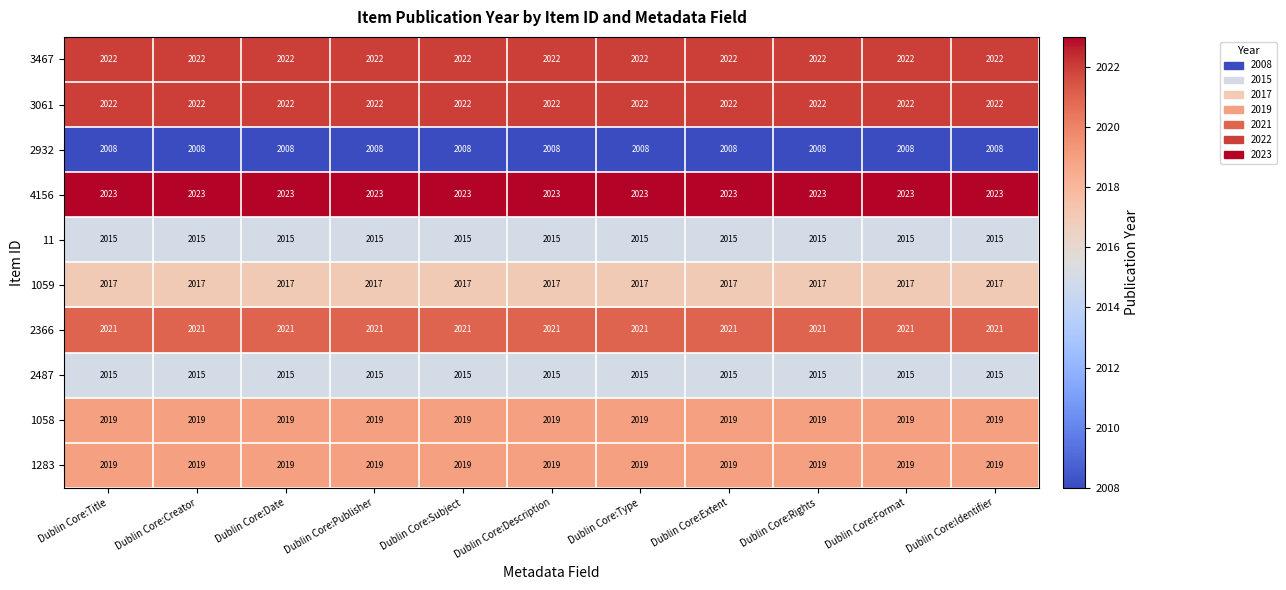

How many distinct data groups are displayed?

10